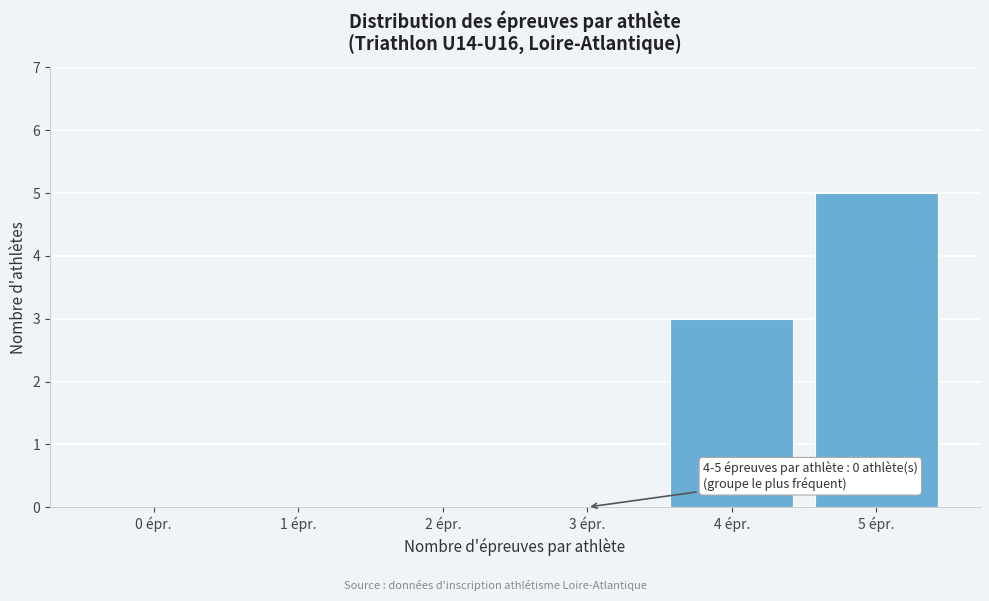

Reading right to left, extract all data points from this chart.

5 épr.=5	4 épr.=3	3 épr.=0	2 épr.=0	1 épr.=0	0 épr.=0